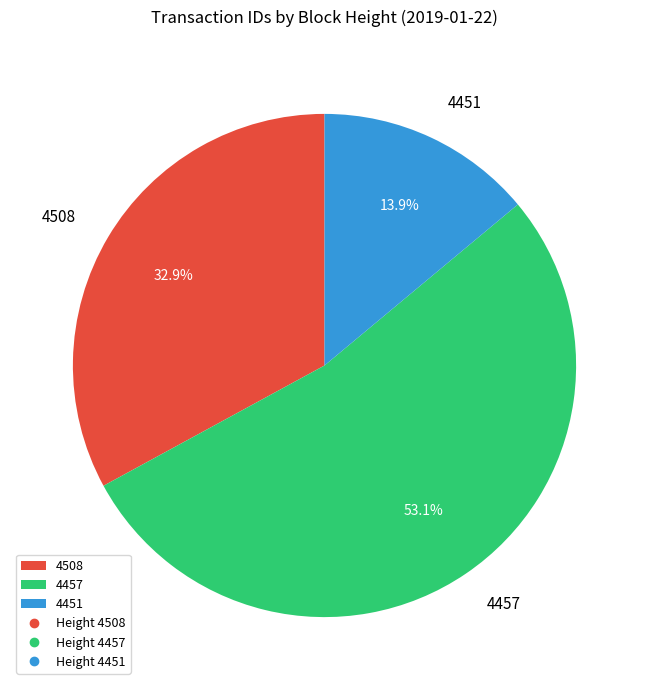

True or false: 4508 accounts for 33% of the total.

True